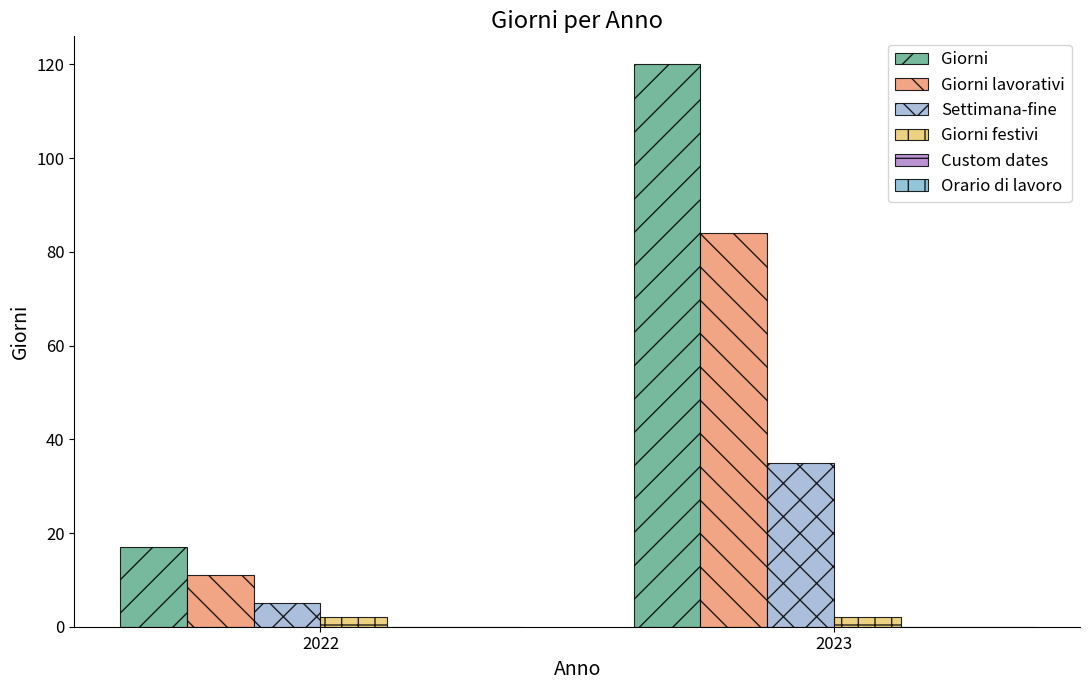

Reading left to right, list all the values displayed in this chart.

Giorni: 17	120
Giorni lavorativi: 11	84
Settimana-fine: 5	35
Giorni festivi: 2	2
Custom dates: 0	0
Orario di lavoro: 0	0